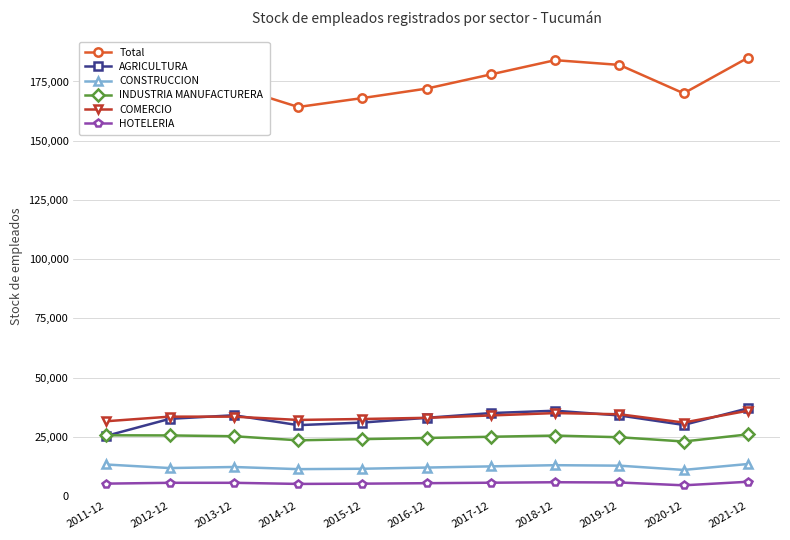

Is the value of COMERCIO at 2018-12 greater than the value of AGRICULTURA at 2020-12?

Yes